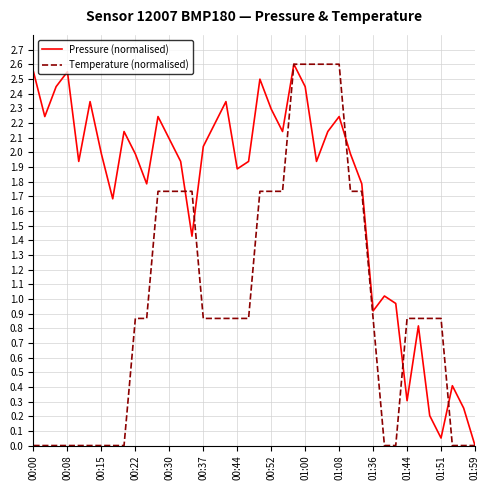

How many positive values does the Pressure (normalised) series have?

39